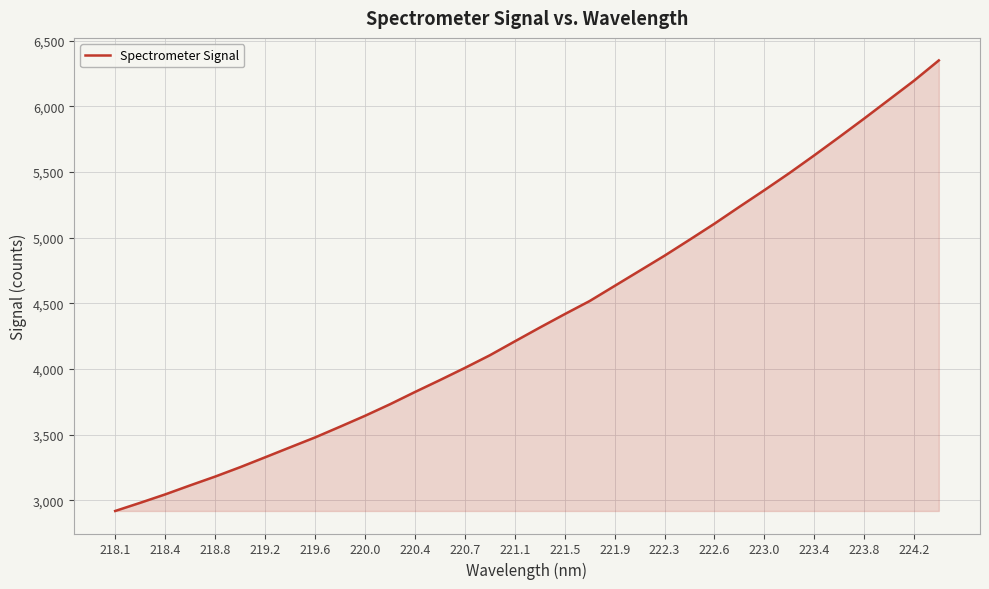

What is the difference between the maximum and minimum values?

3430.2